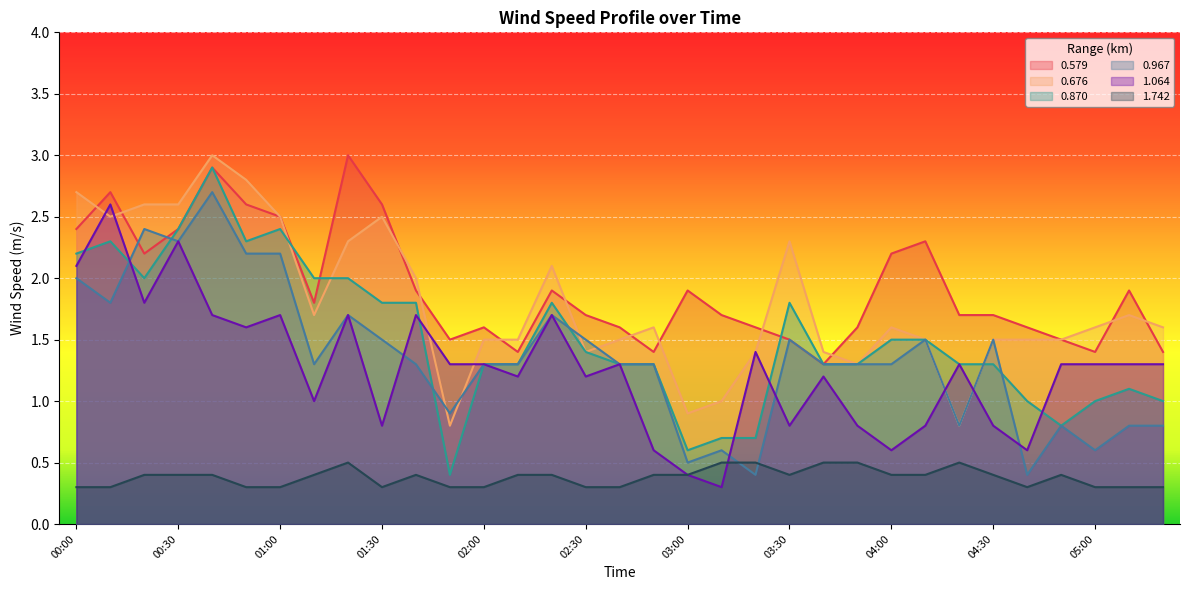

True or false: 0.676 and 1.064 cross at least once.

True